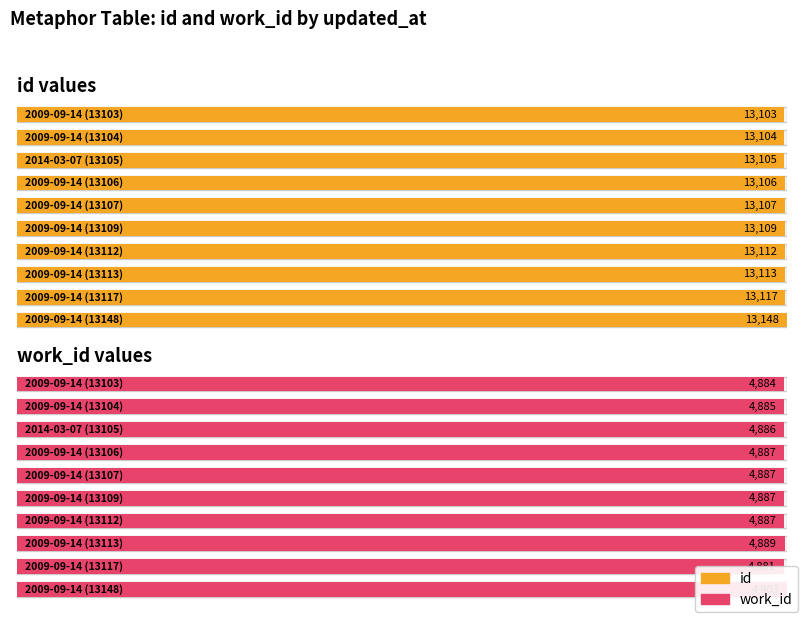

What are all the series names shown in the legend?

id, work_id